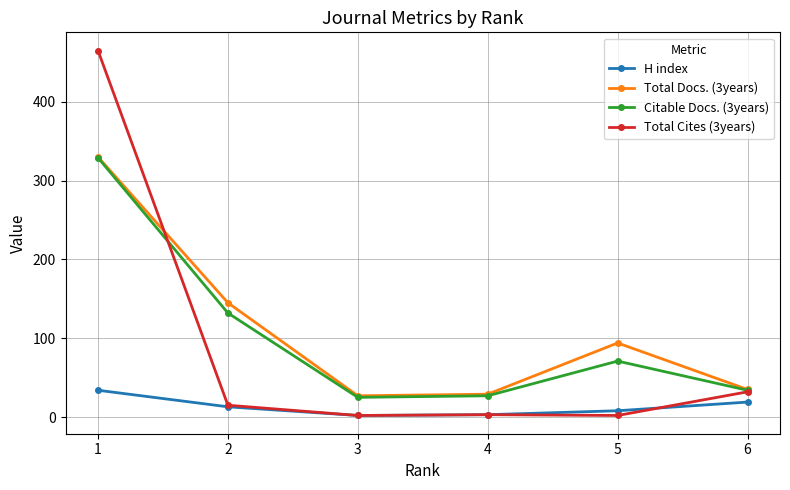

True or false: H index has more than 0 interior local peaks.

False